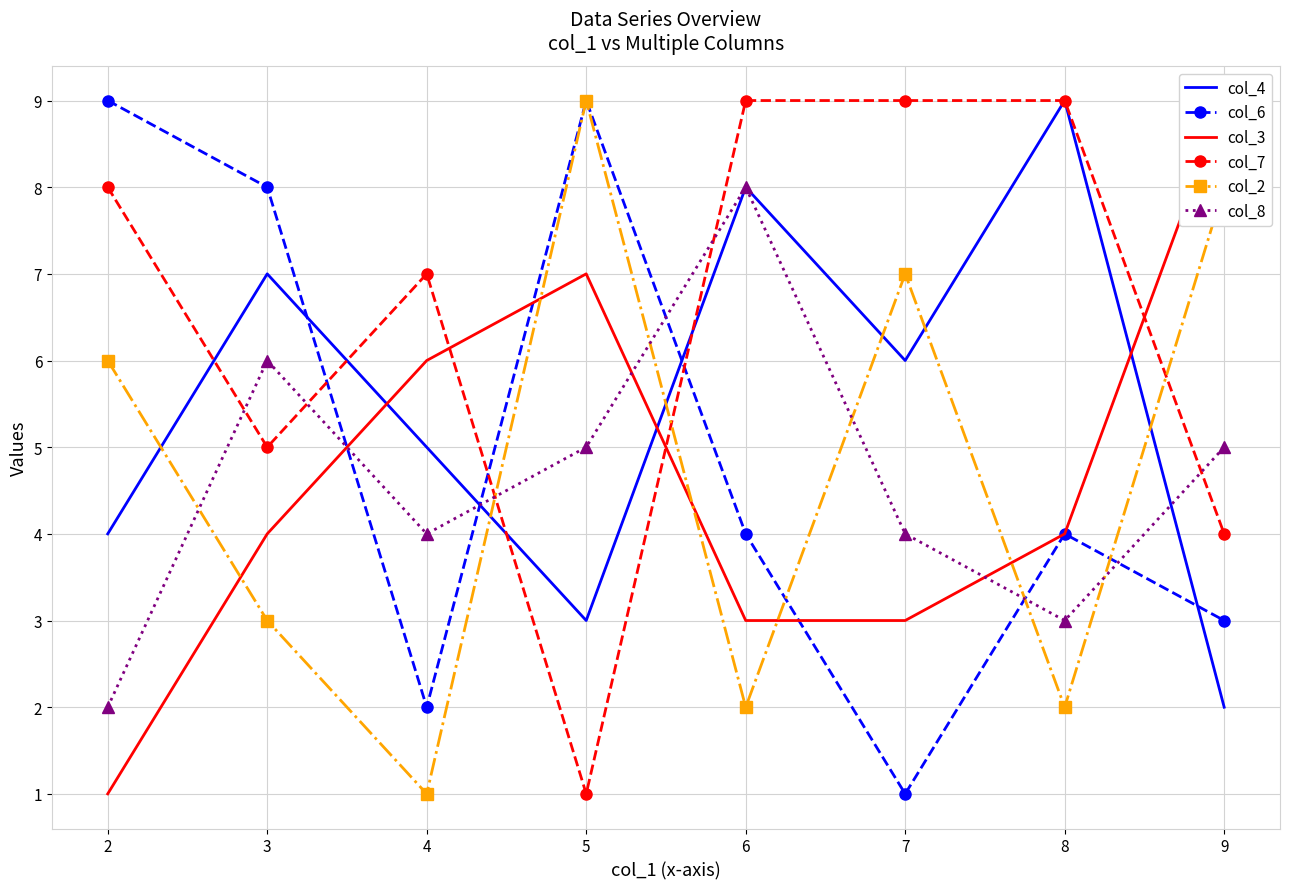

Which series has the largest total across all categories?

col_7